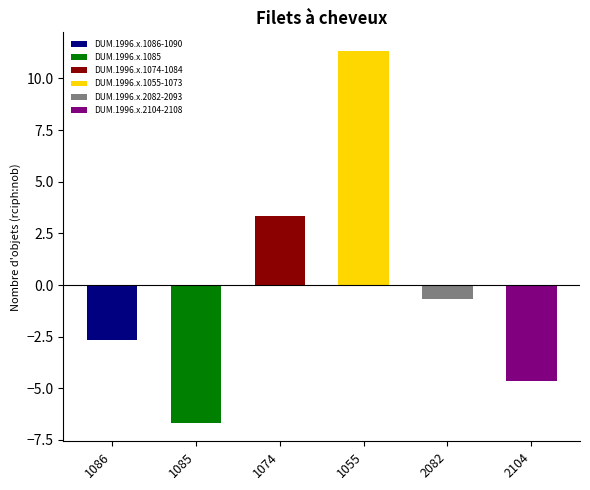

Are the bars horizontal?

No